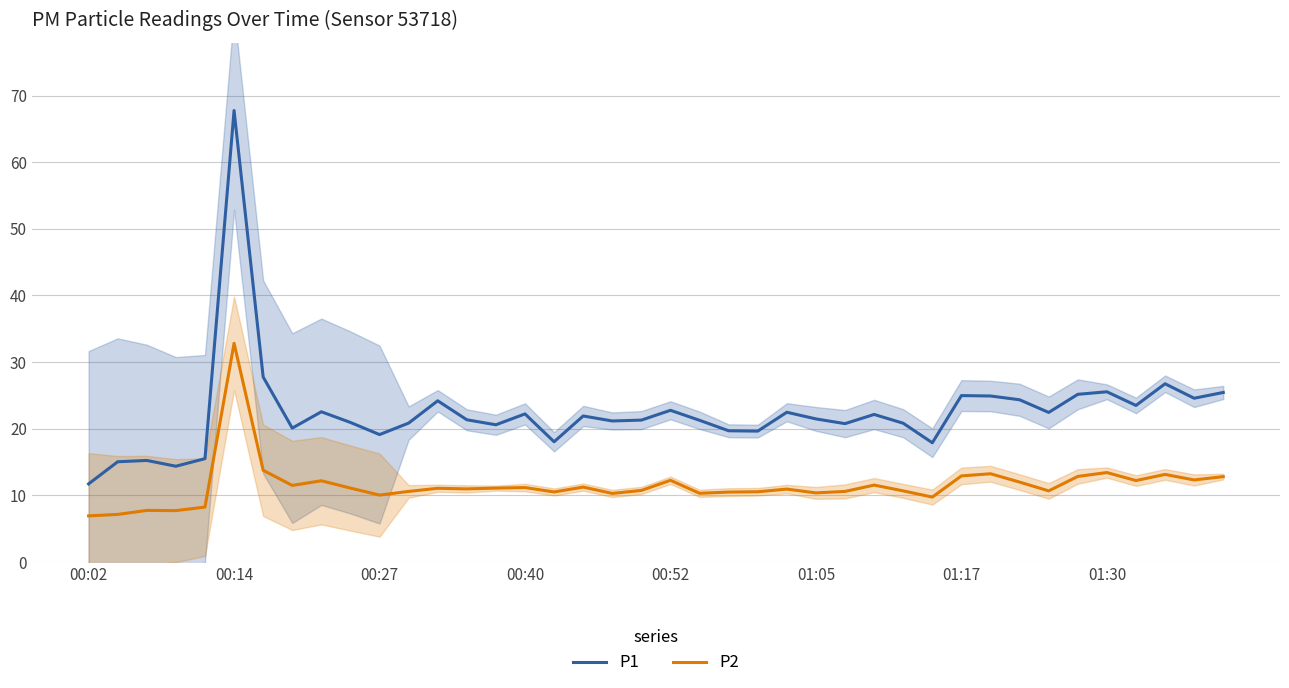

What are all the series names shown in the legend?

P1, P2